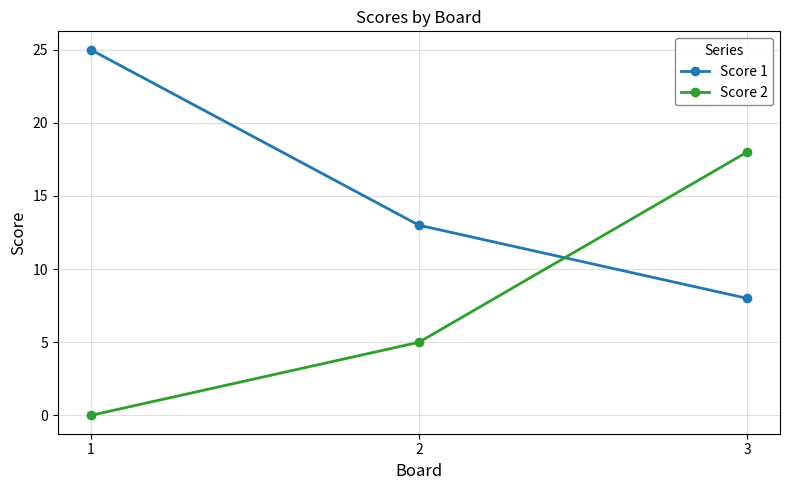

Count the Score 2 values in the range 0 to 18.

3